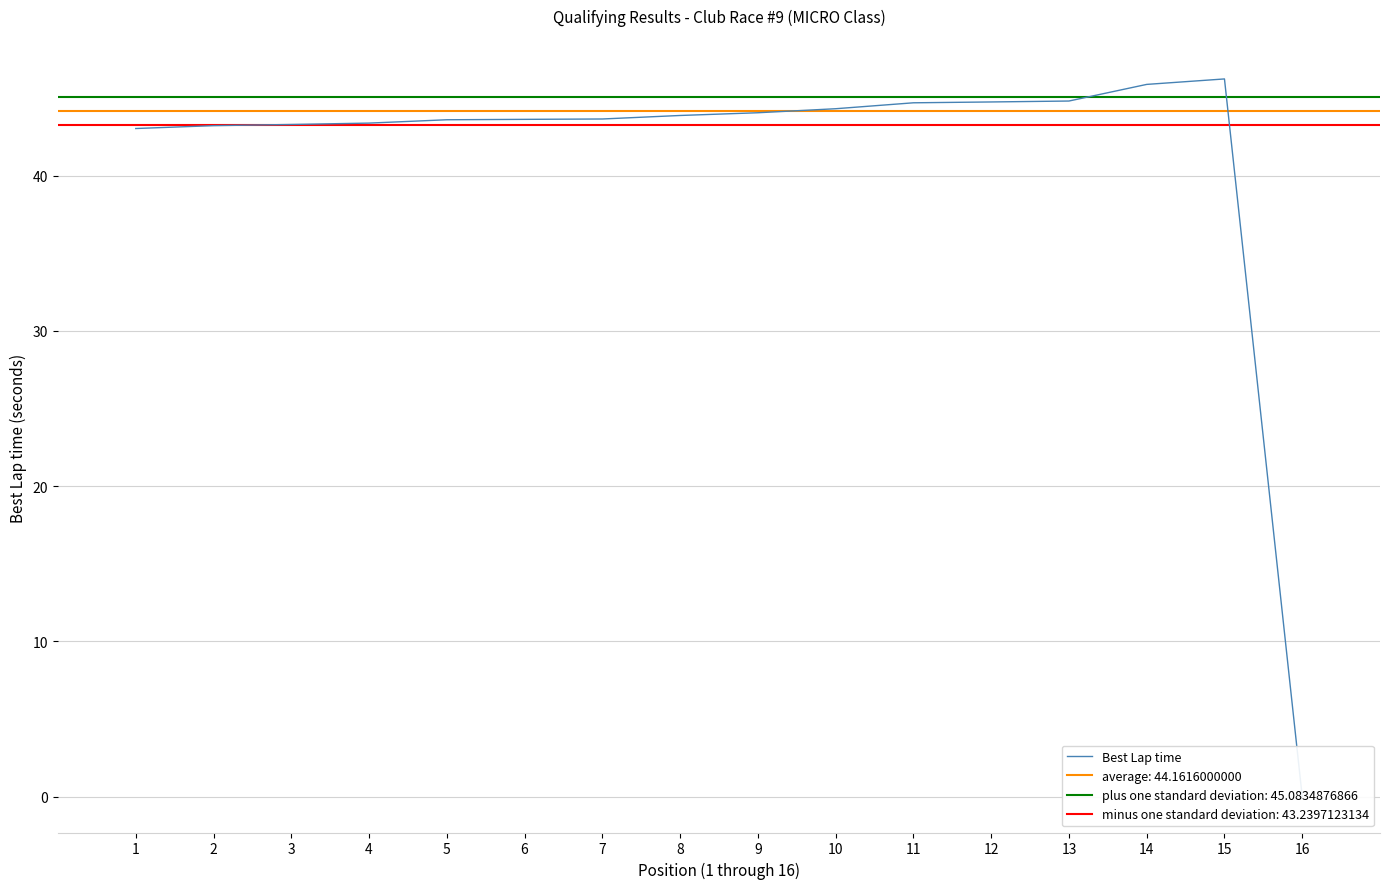

Which label corresponds to the smallest value in the chart?

16